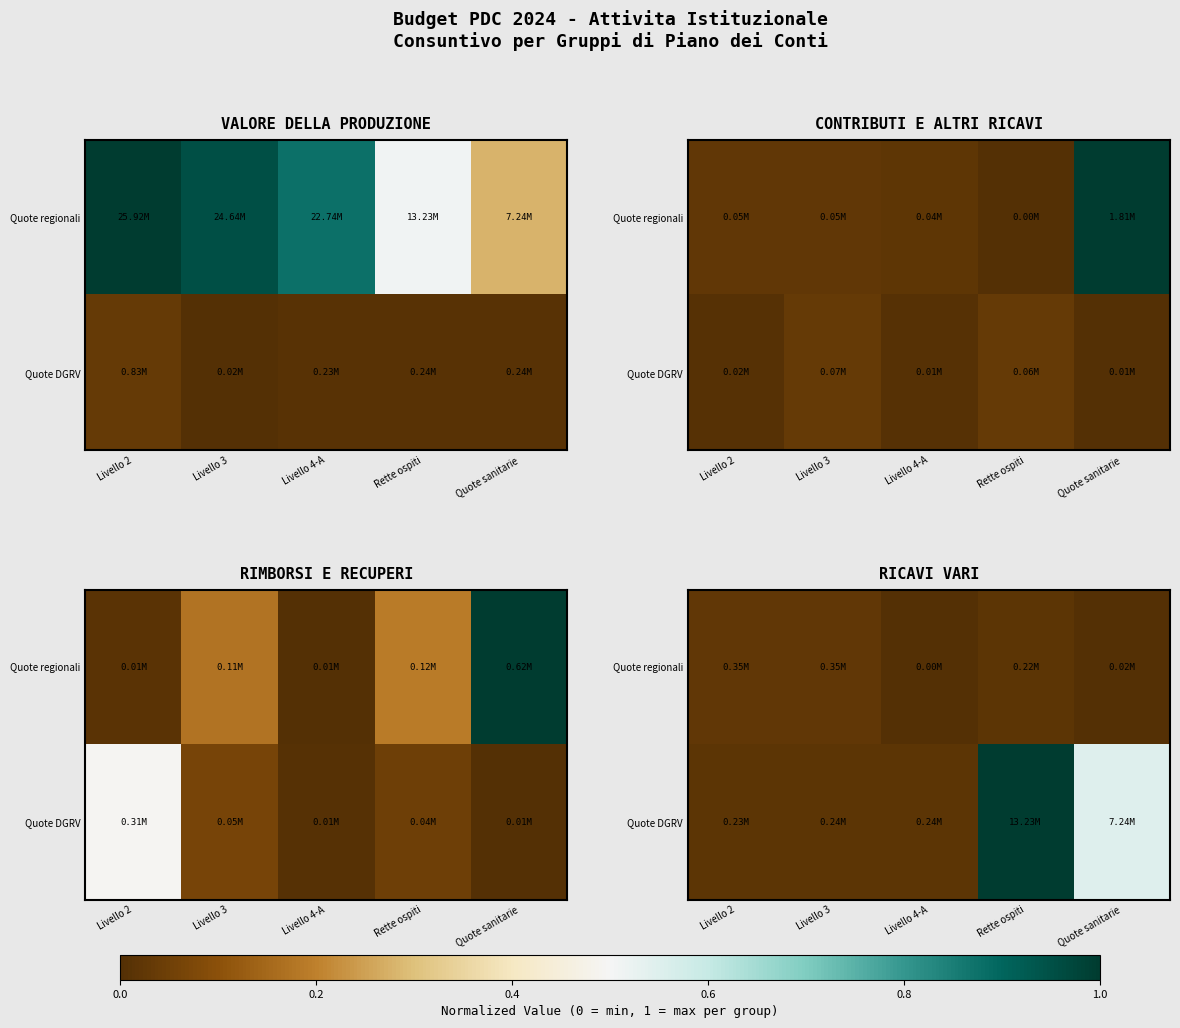

Which category has the lowest value across all series?

Livello 4-A